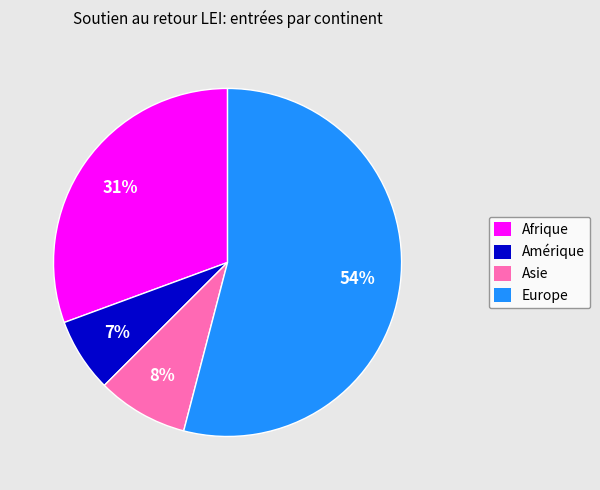

To the nearest percent, what percentage of the pie is Asie?

8%